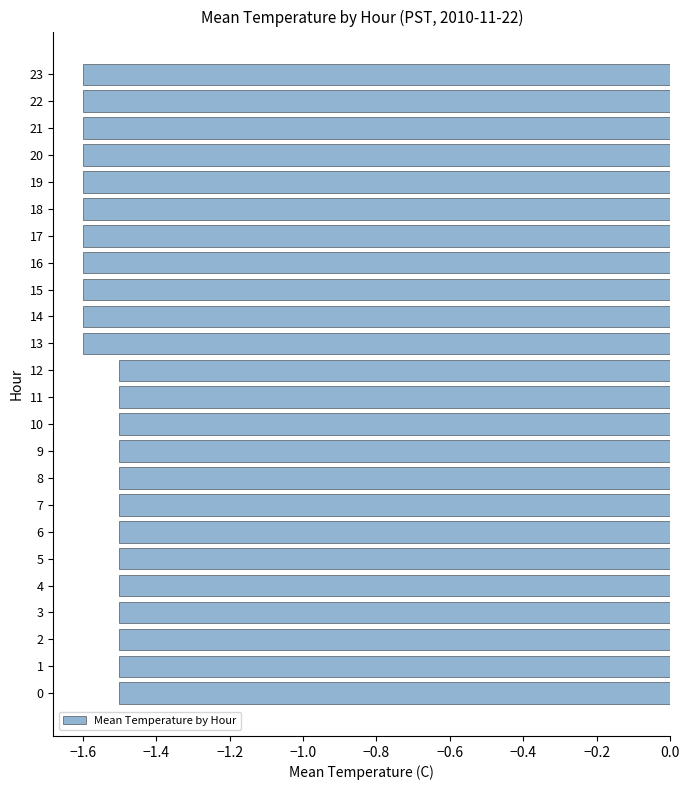

What is the maximum value shown in the chart?

-1.5